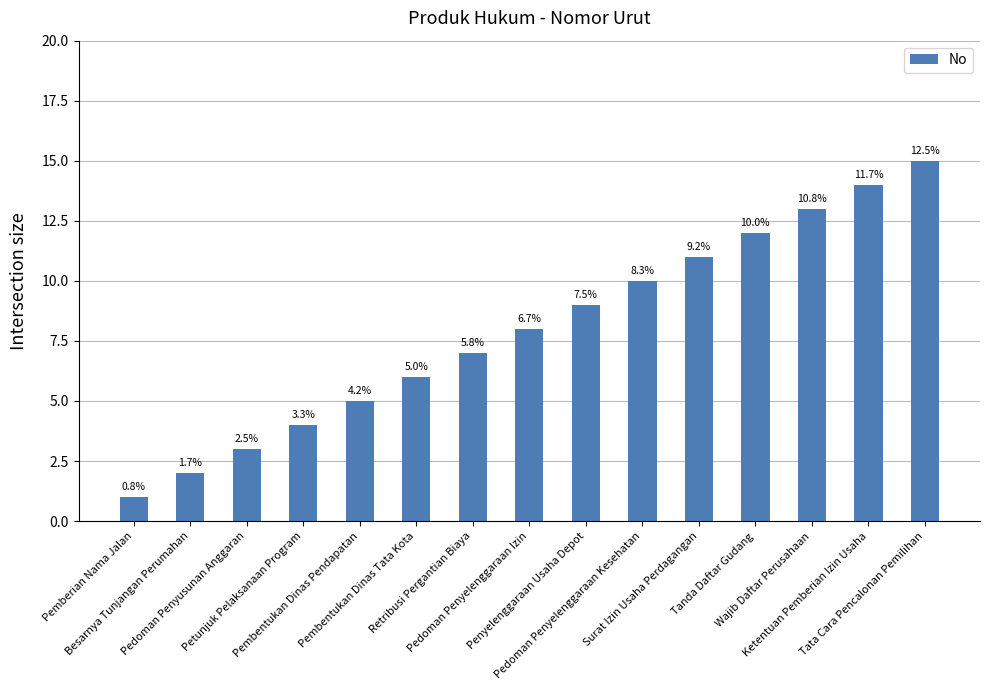

Are the bars horizontal?

No